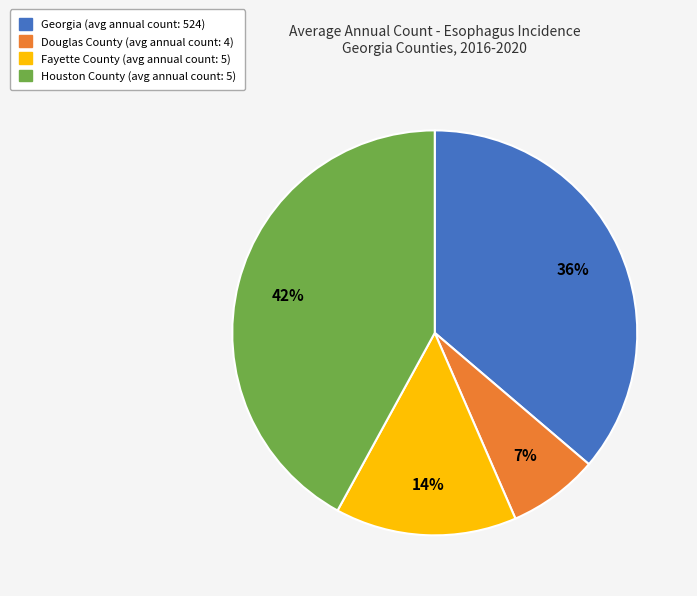

Is Douglas County the majority of the pie?

No